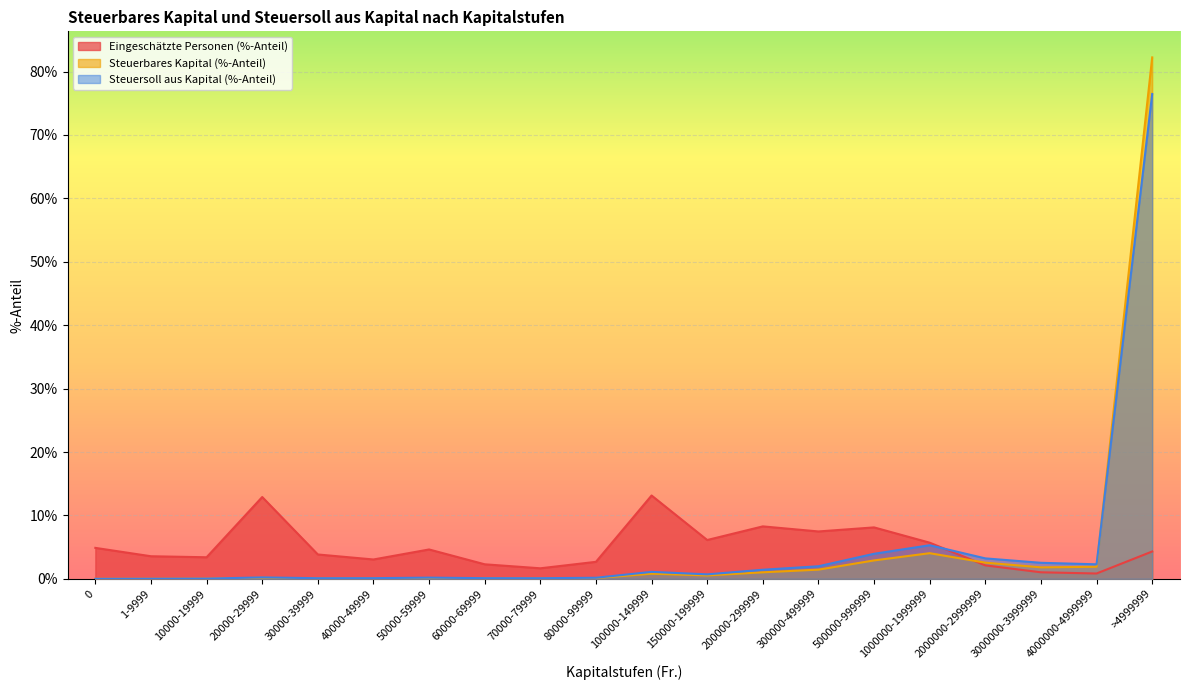

Read the Eingeschätzte Personen (%-Anteil) value at 40000-49999.

3.0